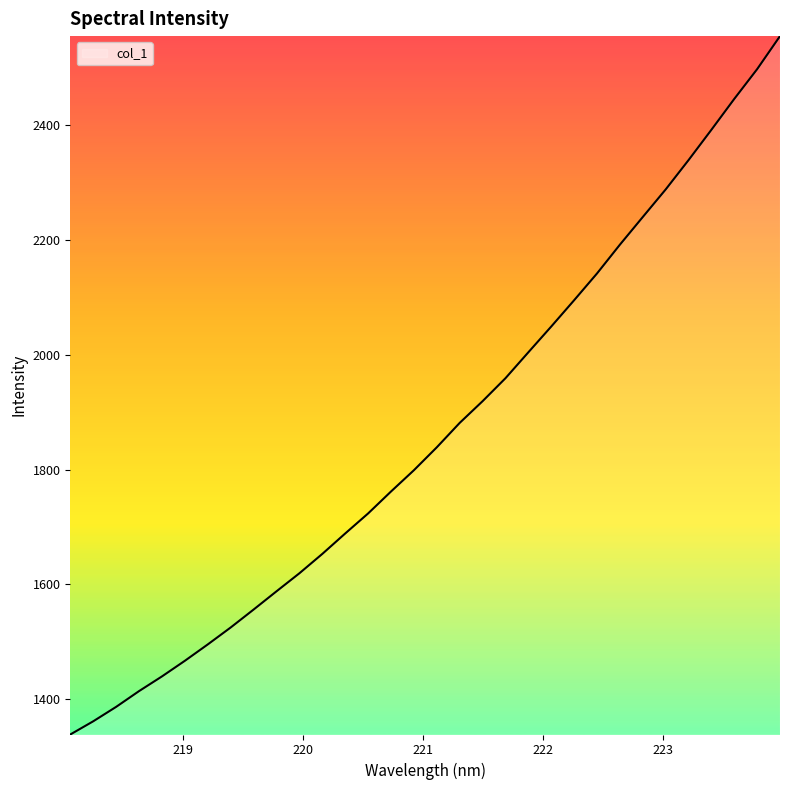

What is the maximum value shown in the chart?

2555.5